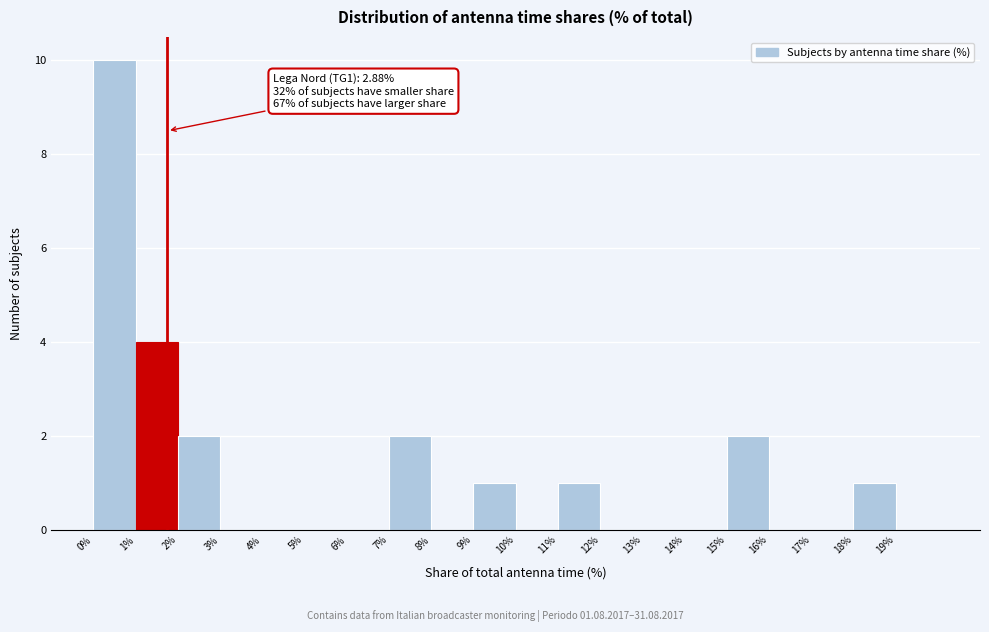

Which range on the x-axis has the tallest bar?

0 to 1